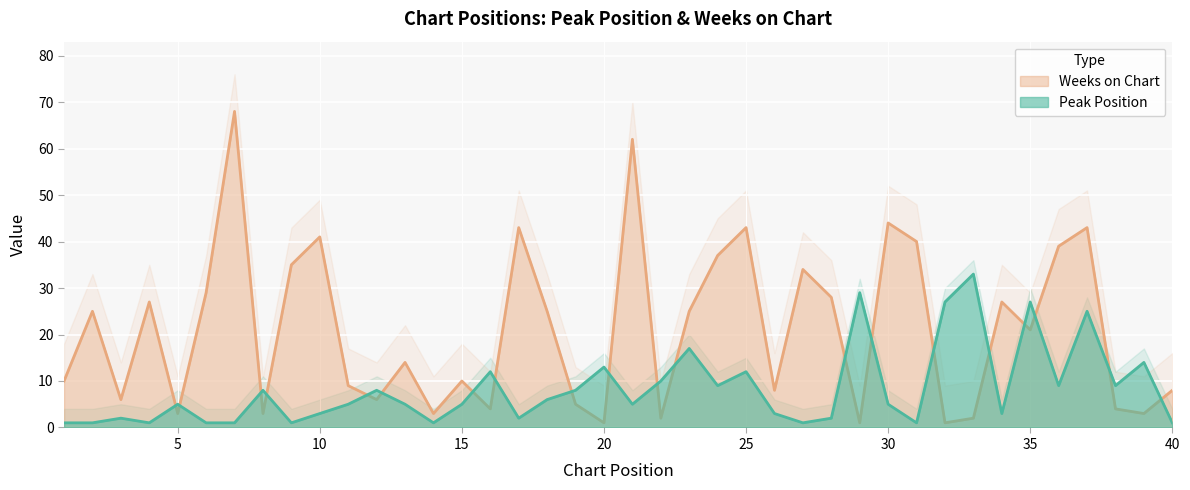

How many data points in Weeks on Chart are above 21?

19